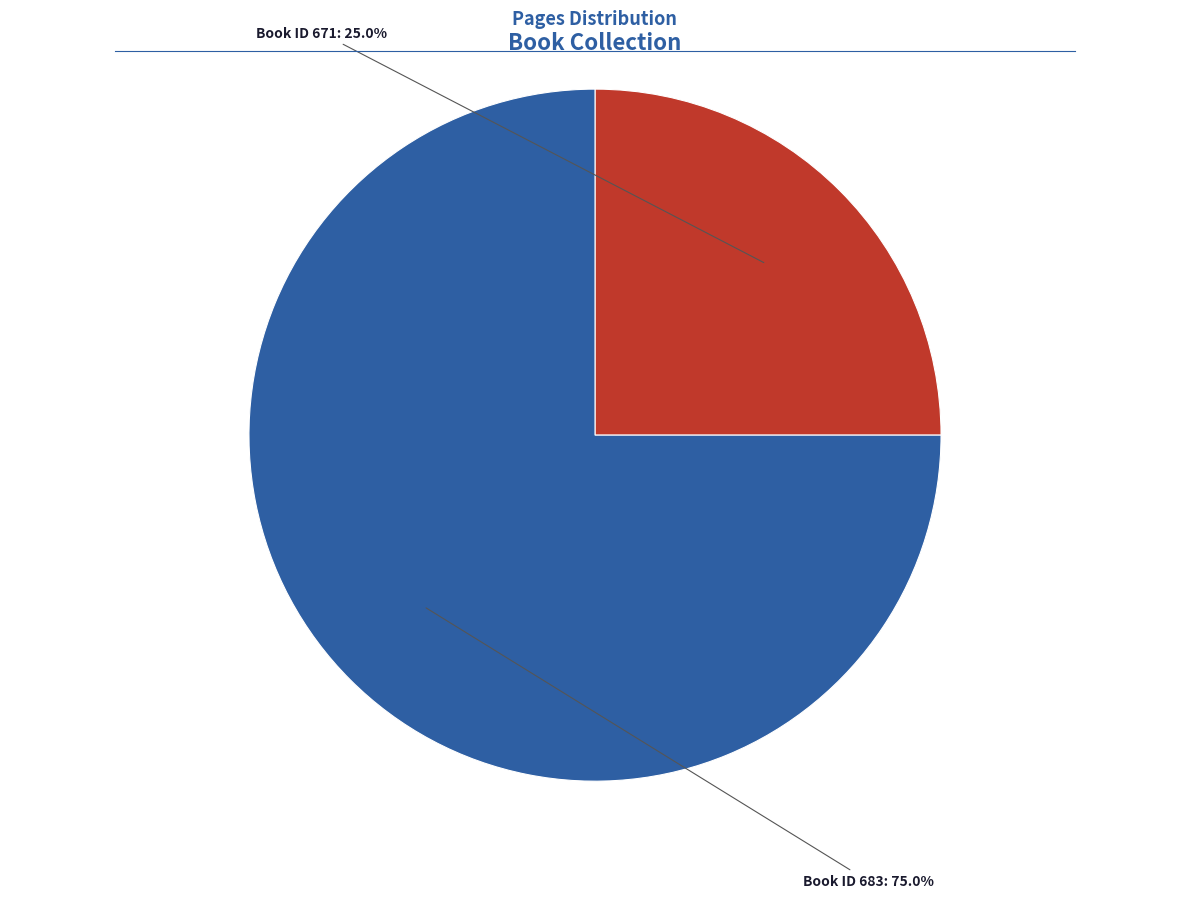

Is there a majority slice in this chart?

Yes